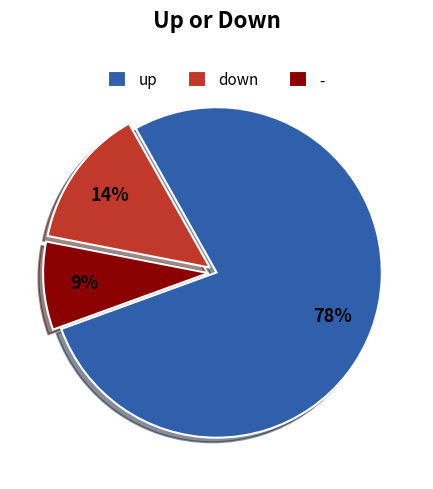

The - slice represents 20% of the pie. True or false?

False